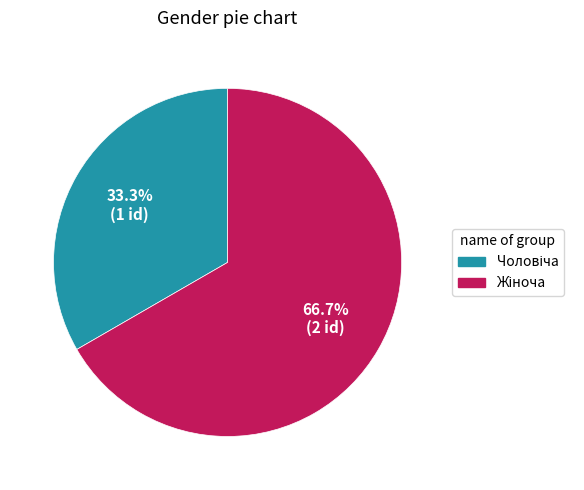

Is there any slice that represents more than half of the pie?

Yes